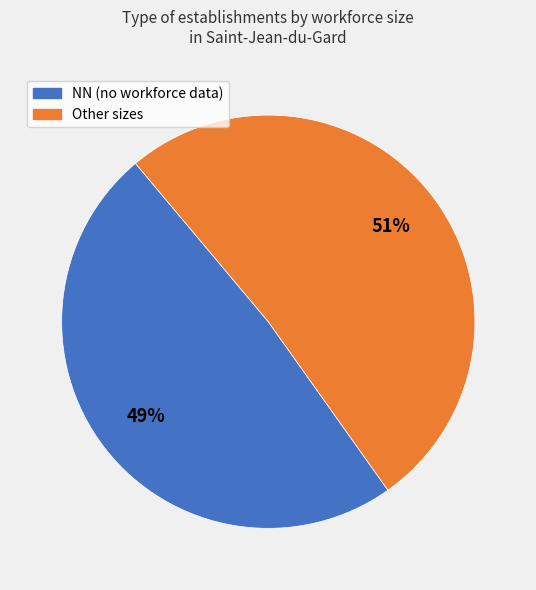

To the nearest percent, what is the average slice percentage?

50%